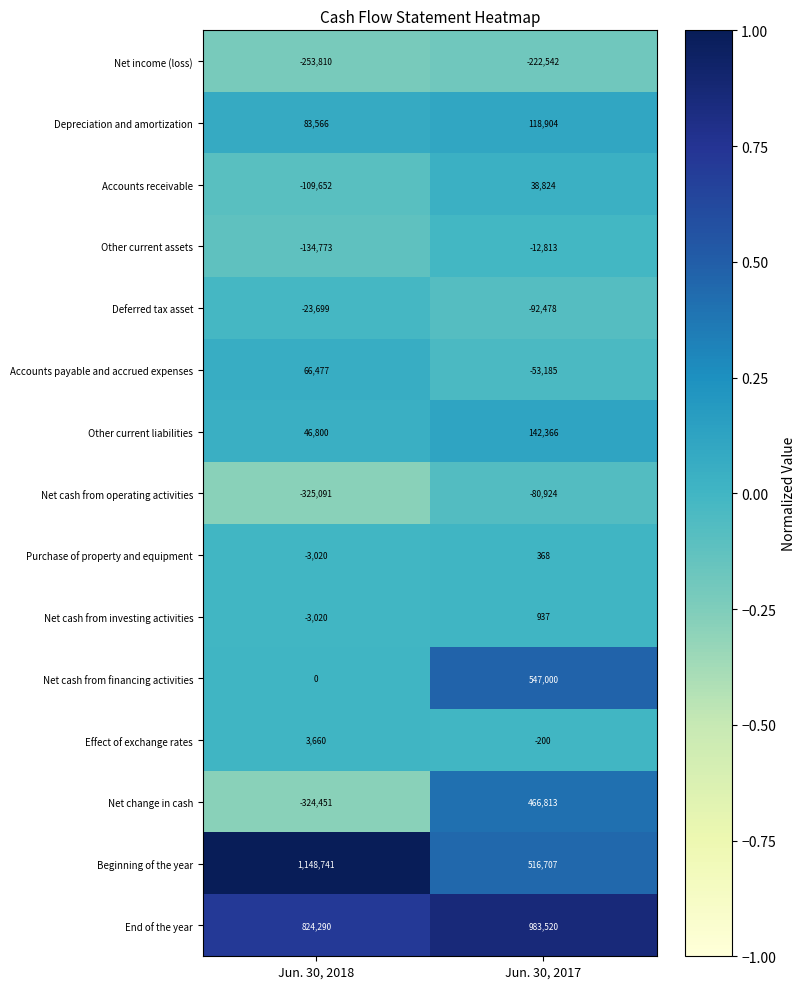

What is the maximum value shown in the chart?

1148741